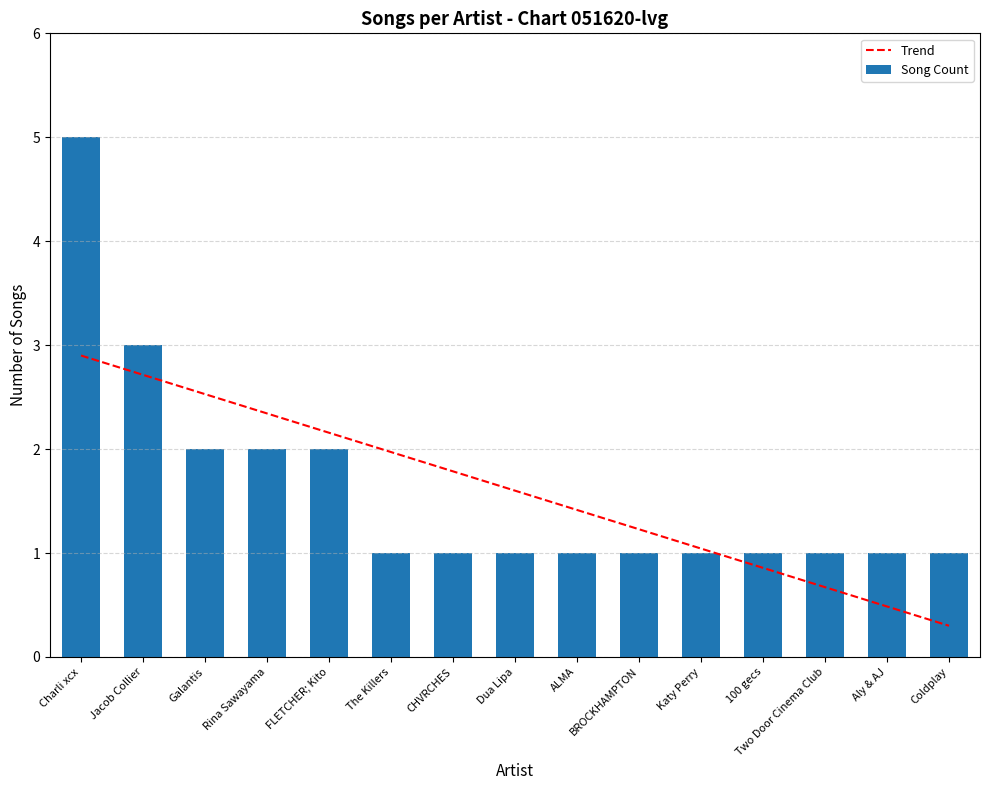

The chart shows a value of 1 at Dua Lipa. True or false?

False